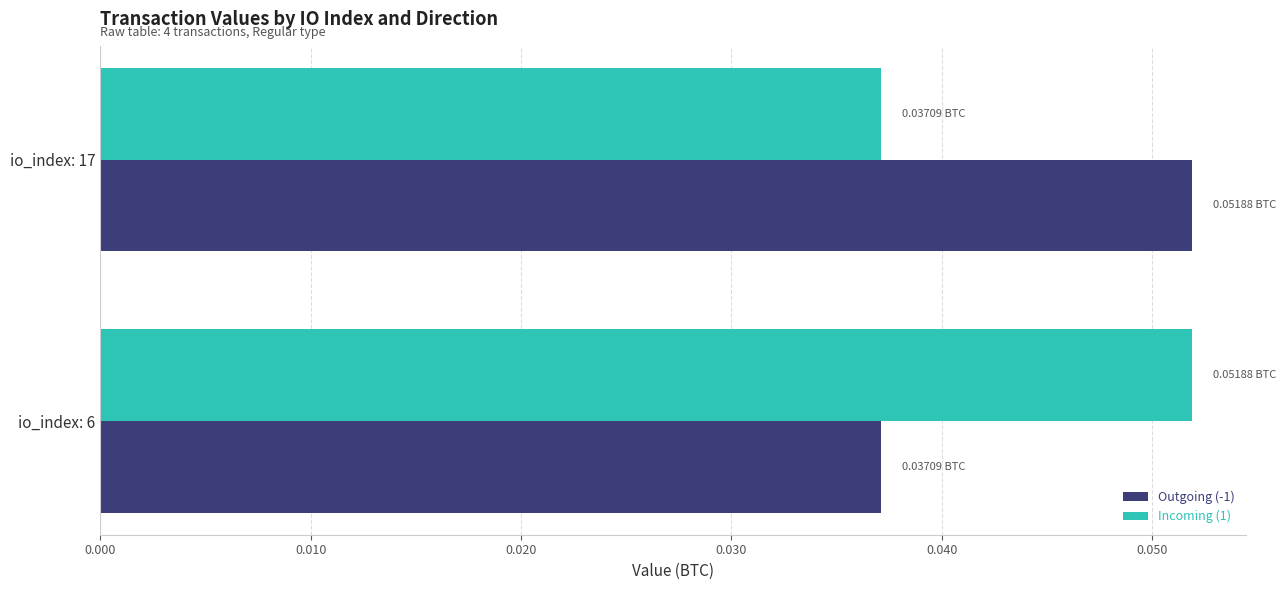

List the labels in order of Outgoing (-1) value, largest first.

io_index: 17, io_index: 6